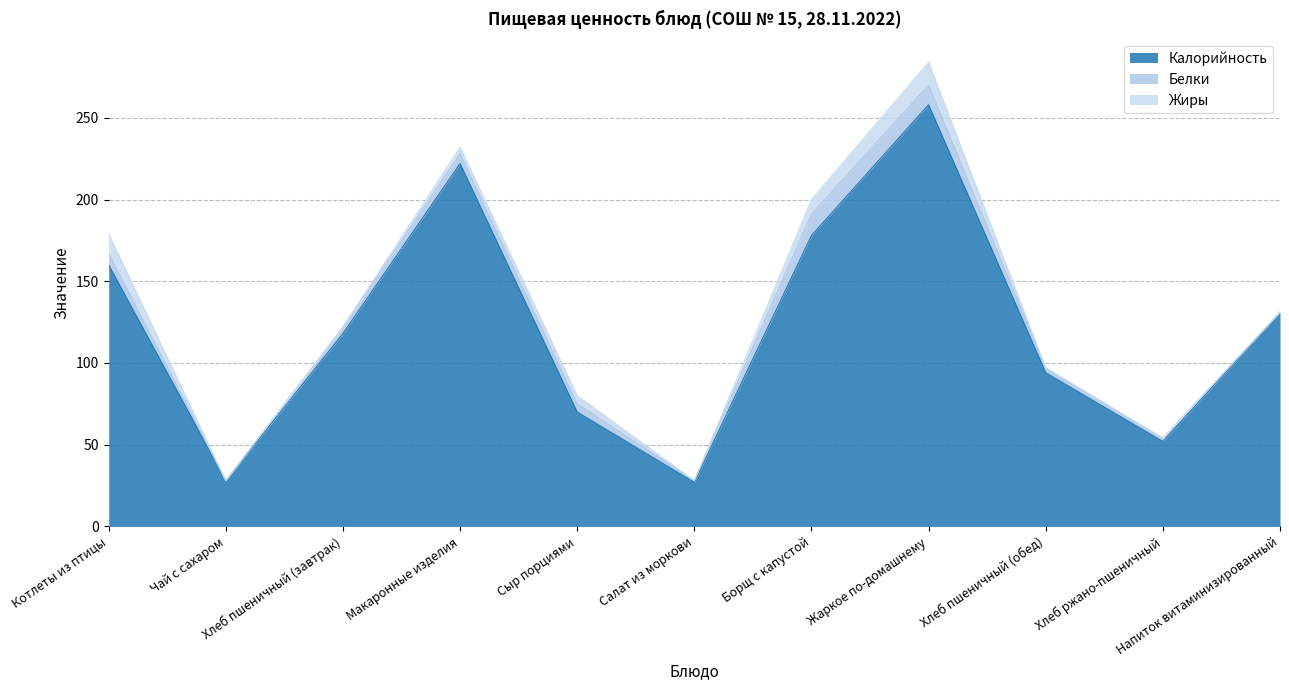

Is the value of Белки at Хлеб ржано-пшеничный greater than the value of Калорийность at Хлеб пшеничный (завтрак)?

No